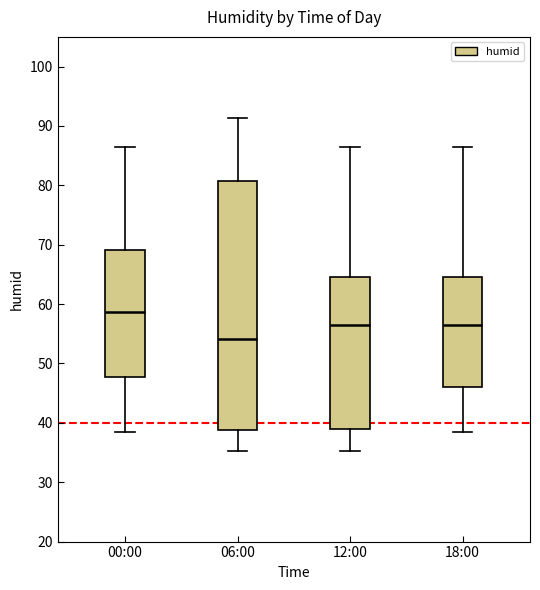

Where does the upper whisker of the box for 12:00 end on the y-axis? The values are not printed on the chart, so give them approximately, as read against the axis.

87